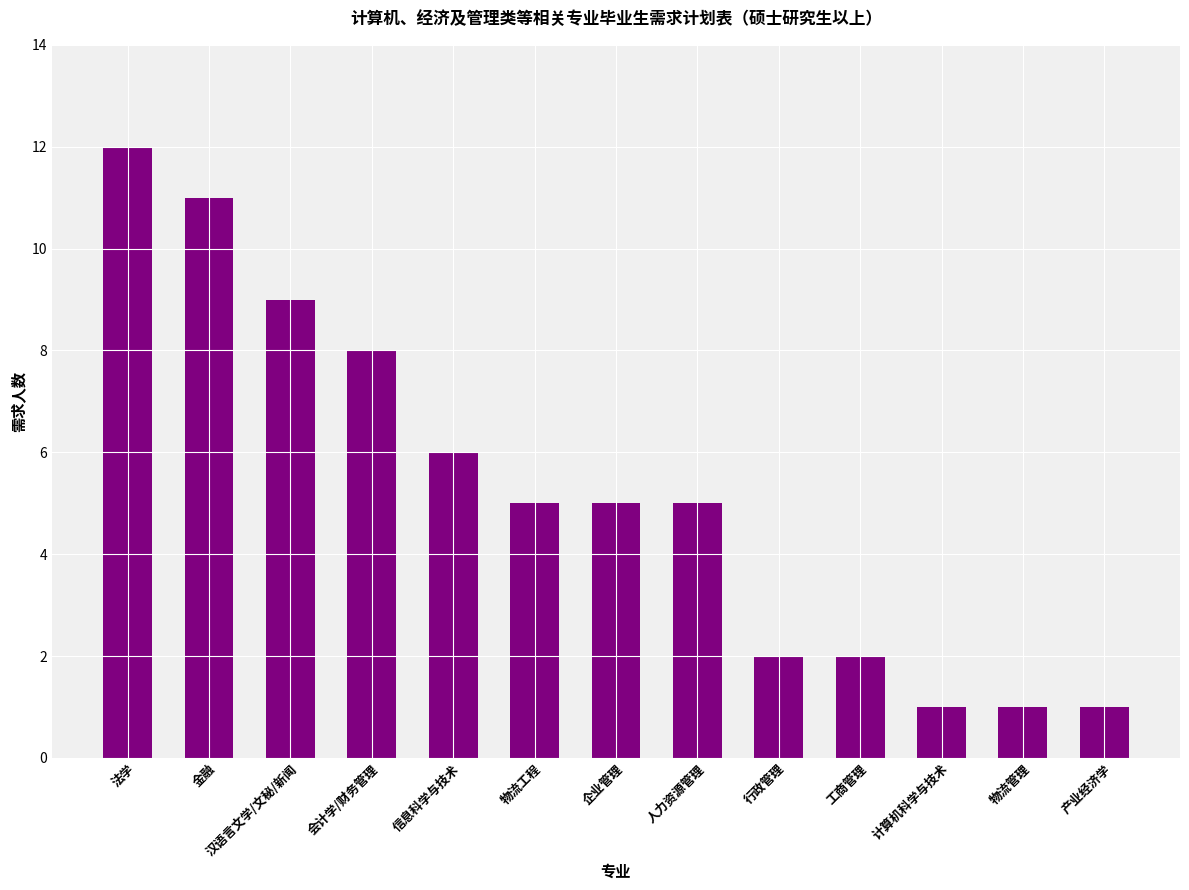

What is the label of the 2nd bar from the left?

金融